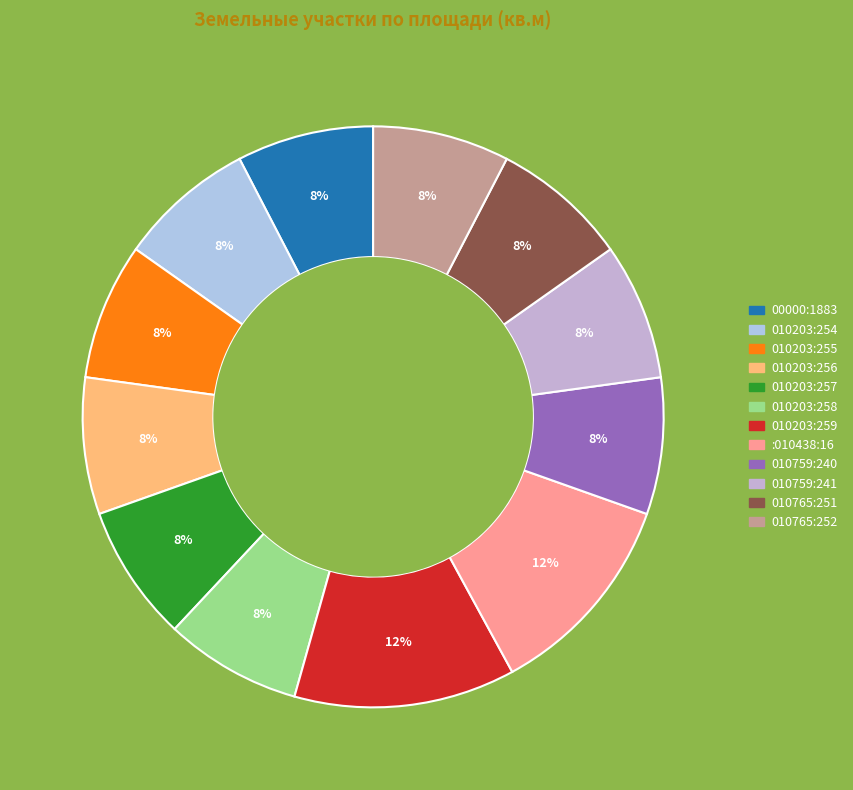

Rank the categories by value from highest to lowest.

76:04:010203:259, 76:04:010438:16, 76:04:000000:1883, 76:04:010203:254, 76:04:010203:255, 76:04:010203:256, 76:04:010203:257, 76:04:010203:258, 76:04:010759:240, 76:04:010759:241, 76:04:010765:251, 76:04:010765:252